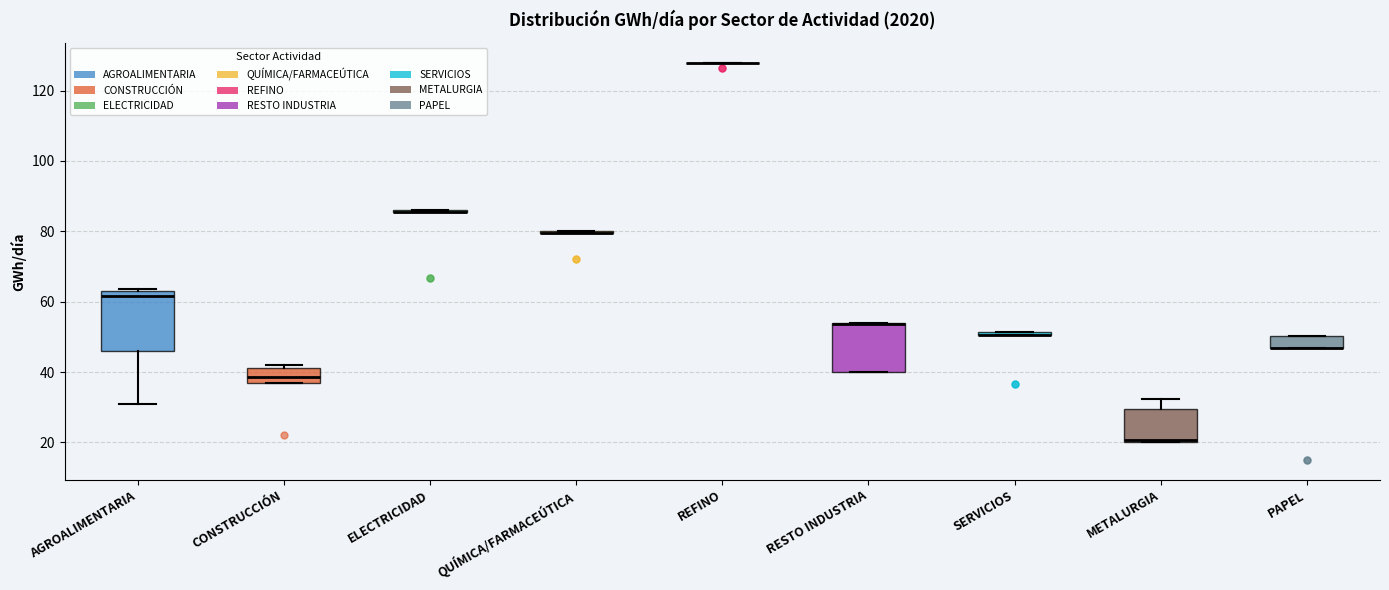

Comparing the boxes themselves (not the whiskers), which one is the tallest?

AGROALIMENTARIA